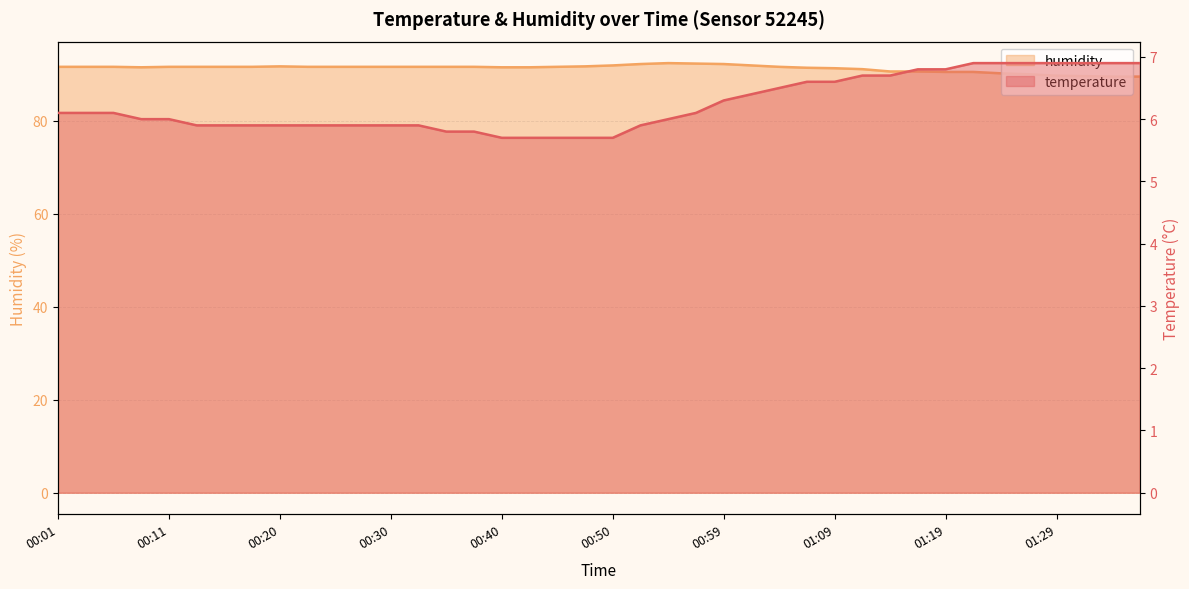

How many lines are shown in the chart?

2